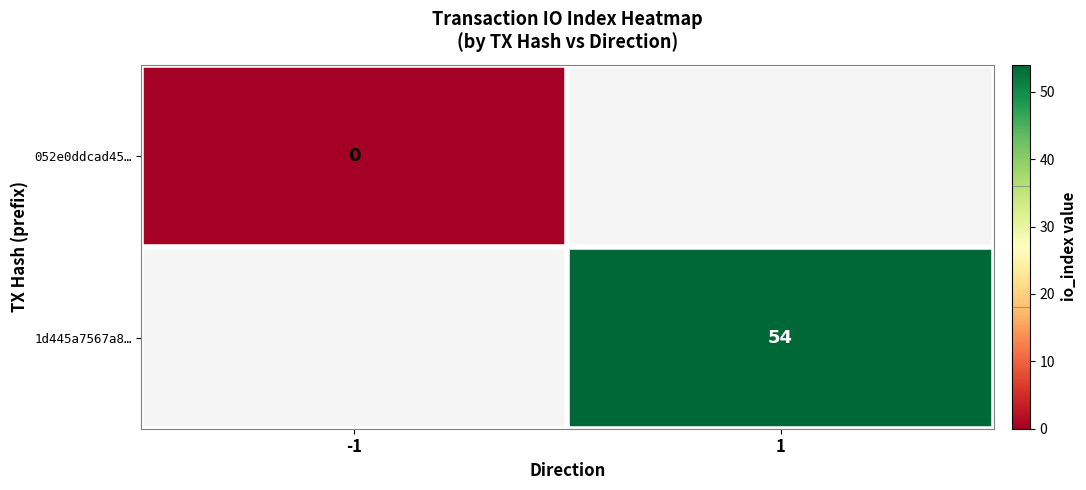

Is it true that 1d445a7567a8… equals 0 at -1?

True